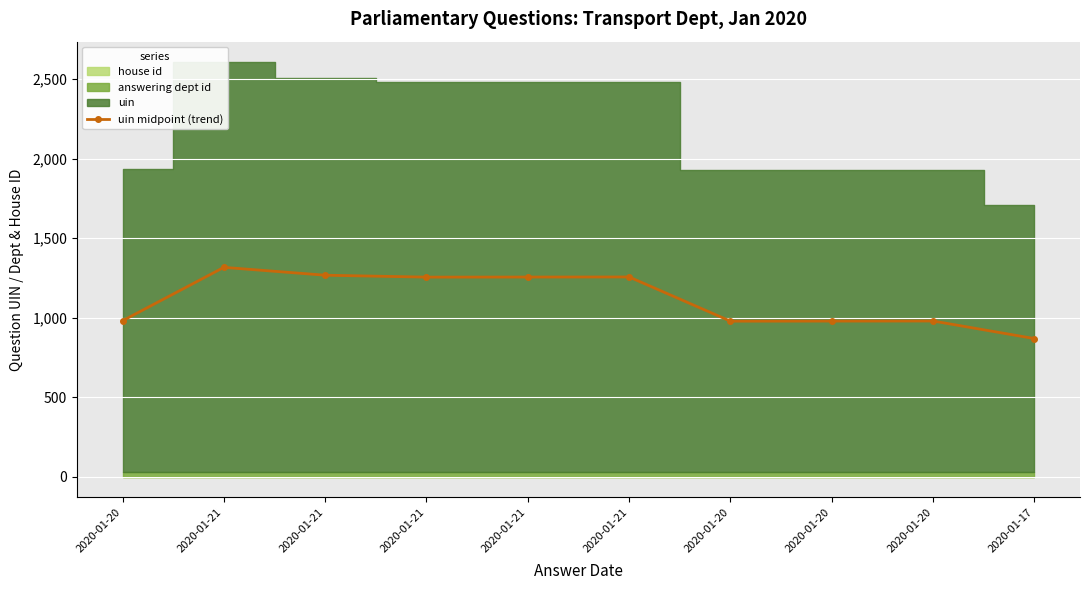

Reading left to right, what are all the values shown in this chart?

2020-01-20=981.0	2020-01-21=1317.0	2020-01-21=1267.5	2020-01-21=1255.5	2020-01-21=1256.0	2020-01-21=1256.5	2020-01-20=978.5	2020-01-20=979.0	2020-01-20=979.5	2020-01-17=869.0